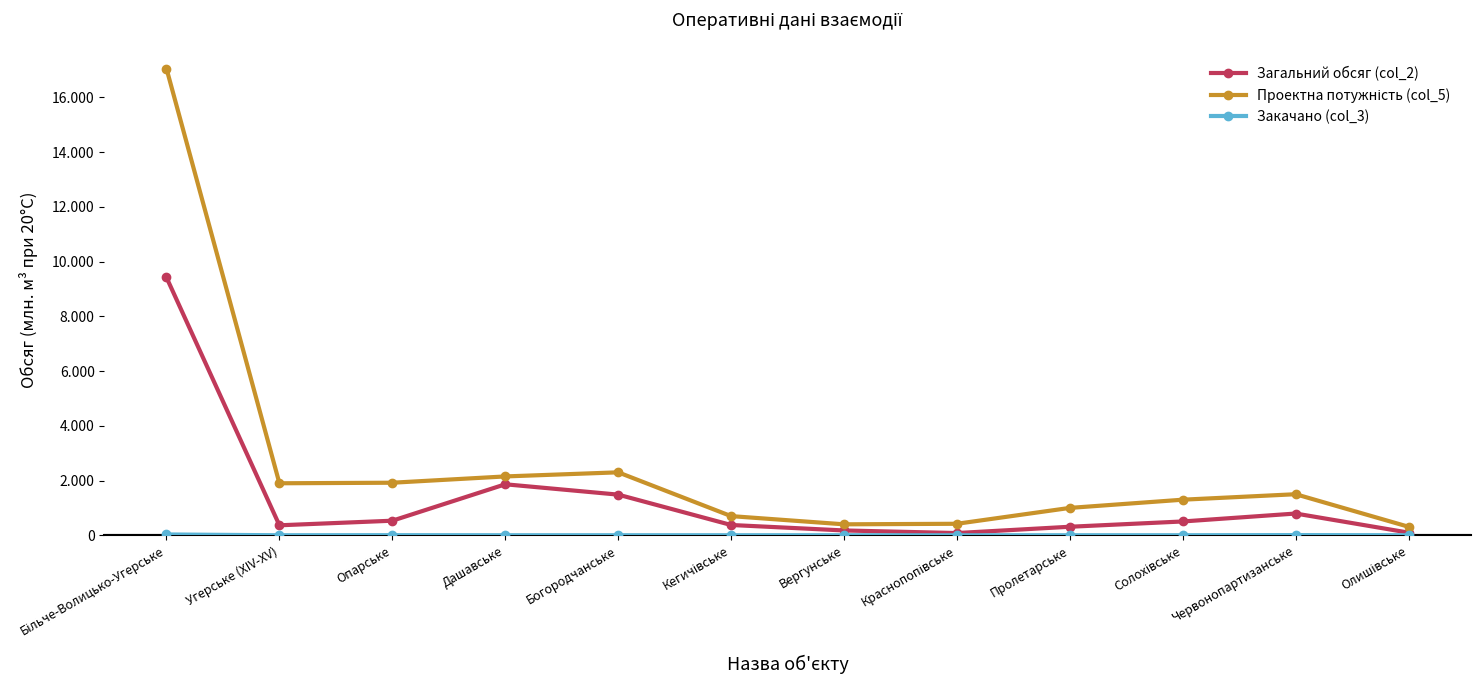

What is the greatest value displayed?

17050.0